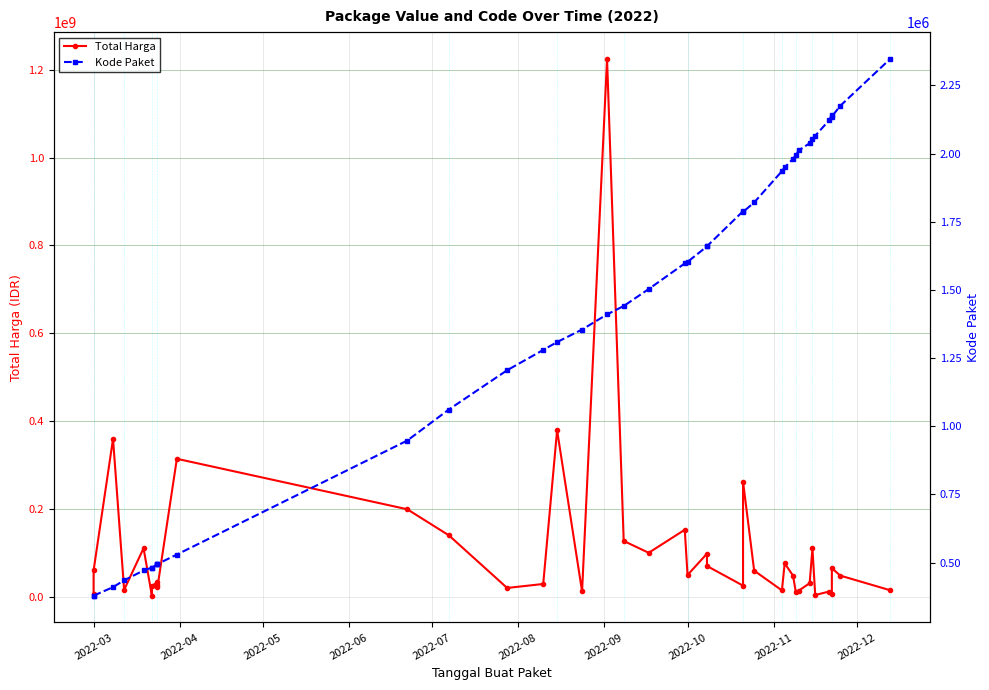

Which series has the largest total across all categories?

Total Harga